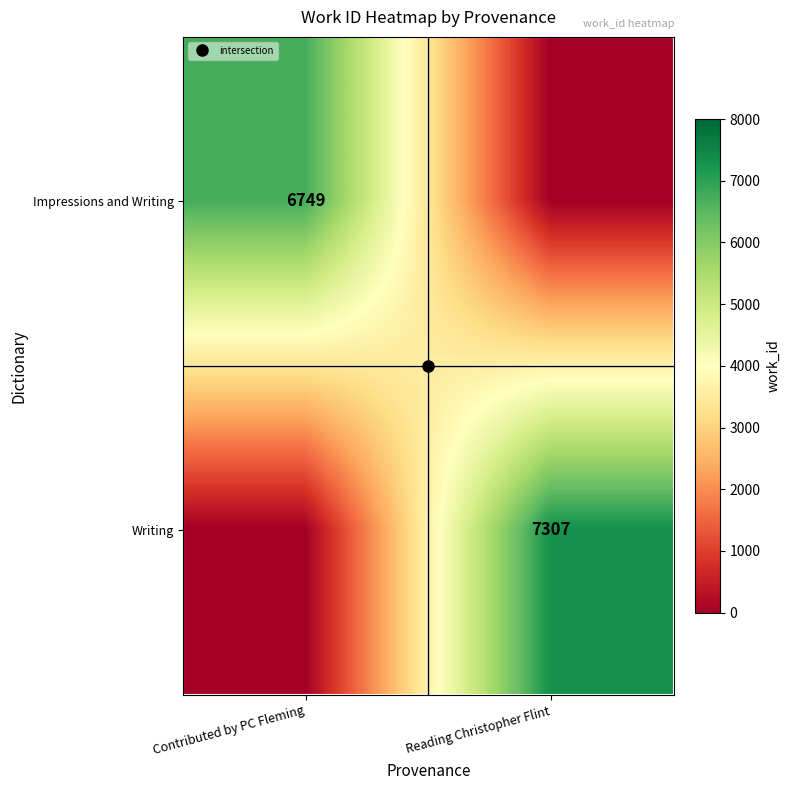

Which series has the largest range (max minus min)?

Writing